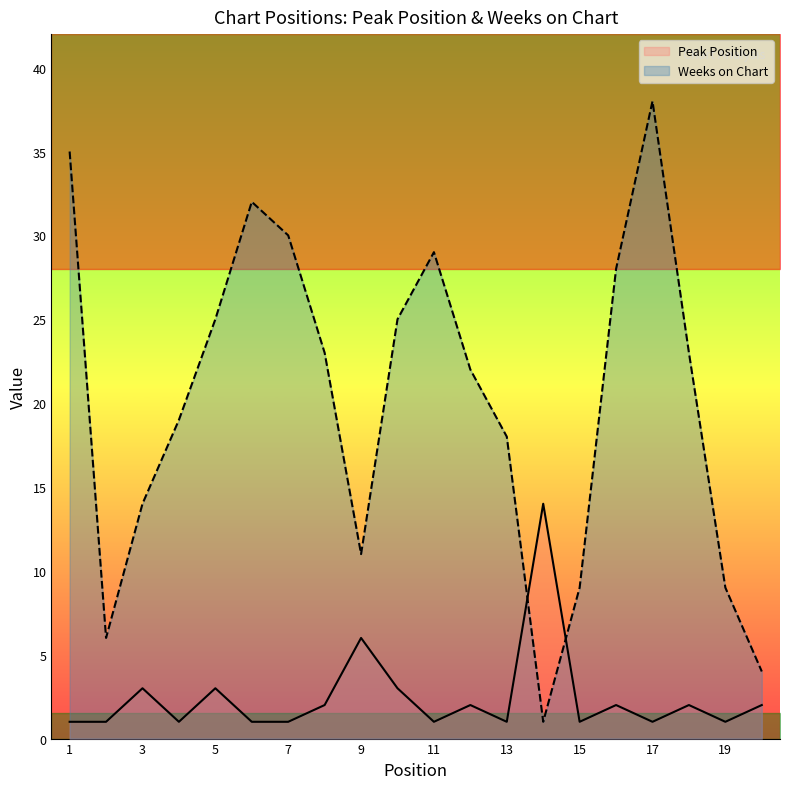

Does the chart display data point markers on the line(s)?

No